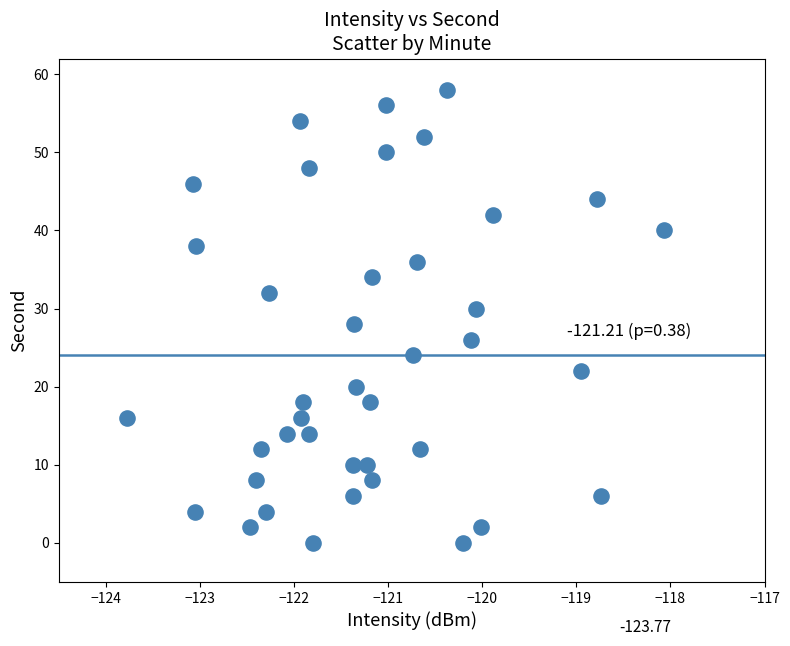

What is the range of Y values (max minus min)?

58